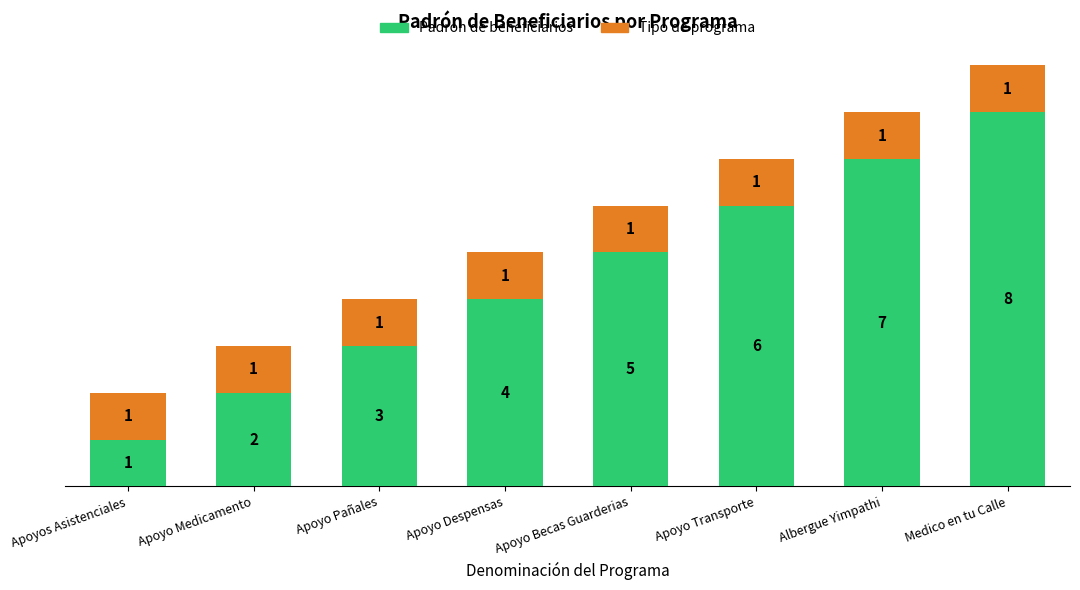

What is the sum of all Padrón de beneficiarios values?

36